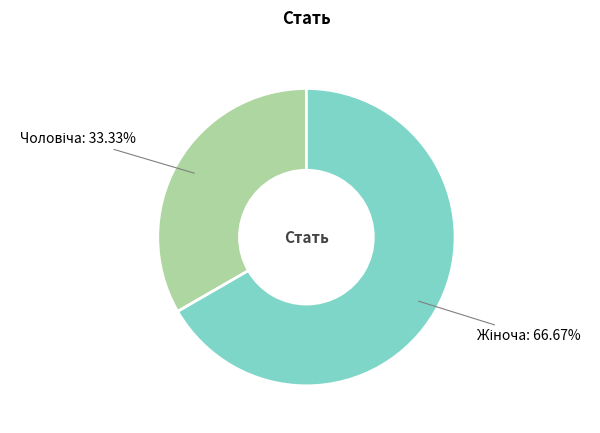

Is there a majority slice in this chart?

Yes